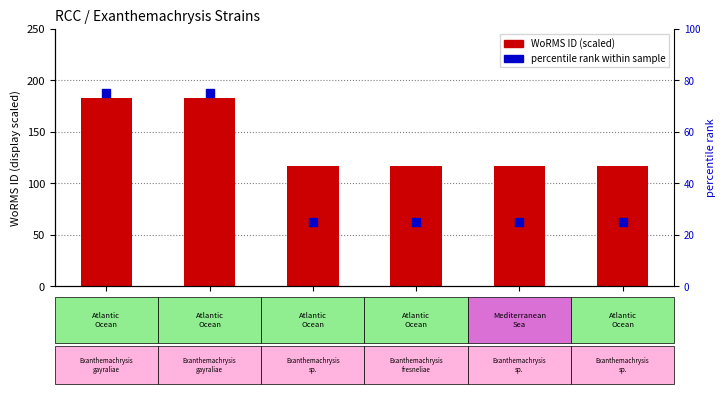

What are all the series names shown in the legend?

WoRMS ID (scaled), percentile rank within sample